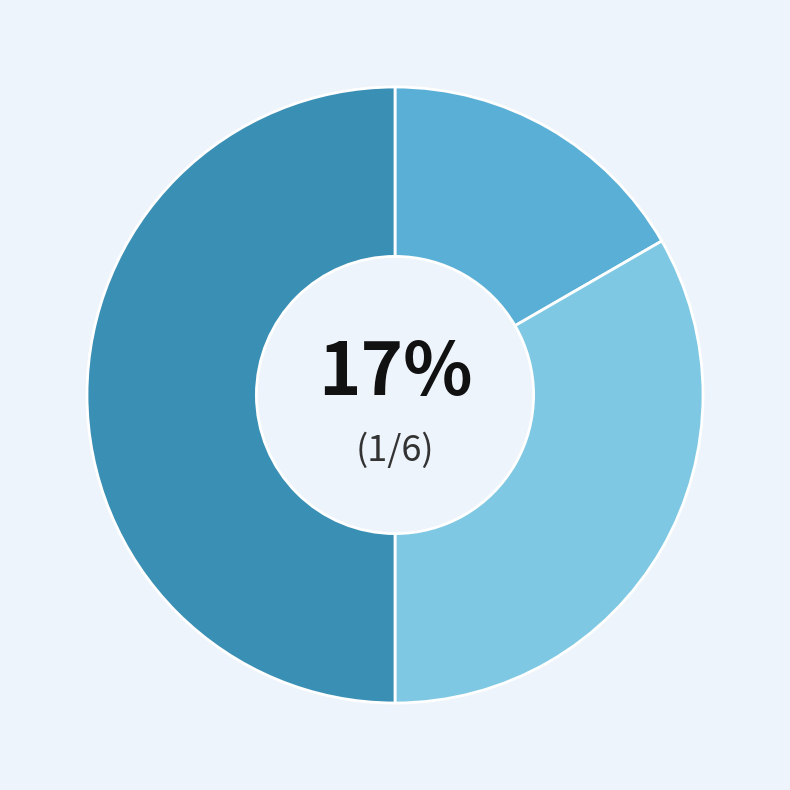

To the nearest percent, what is the average slice percentage?

33%